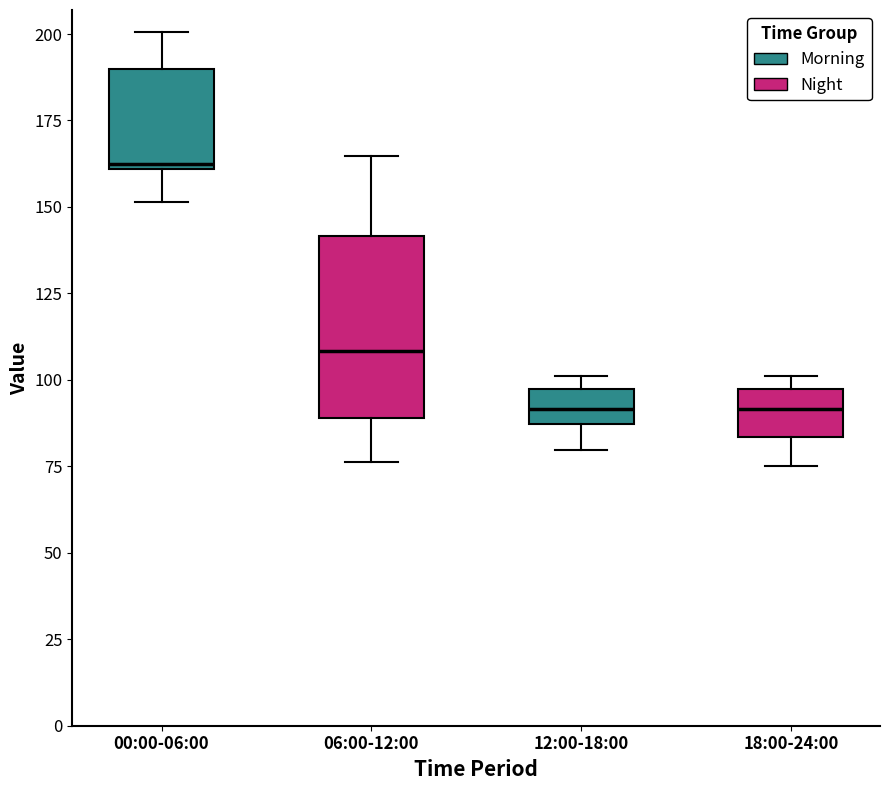

Where does the lower whisker of the box for 18:00-24:00 end on the y-axis? The values are not printed on the chart, so give them approximately, as read against the axis.

75